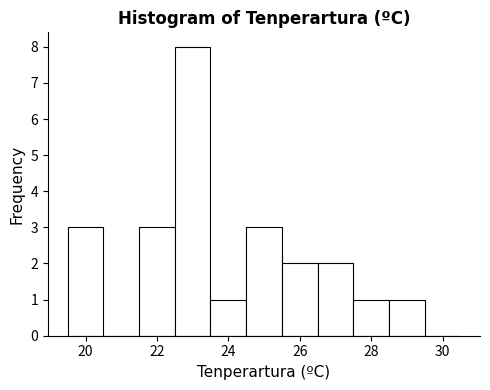

Over which range of the x-axis is the bar tallest?

22.5 to 23.5